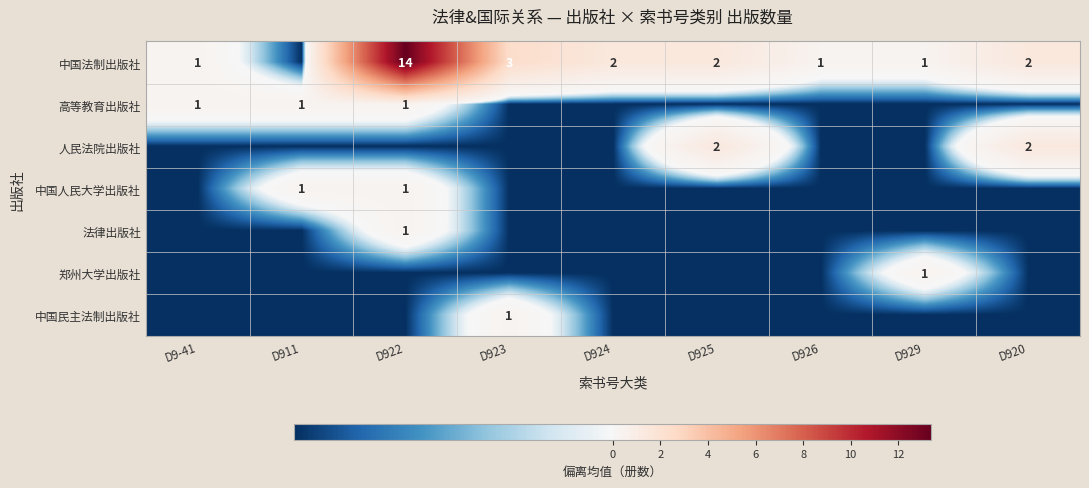

Count the 高等教育出版社 values in the range 0 to 1.

3